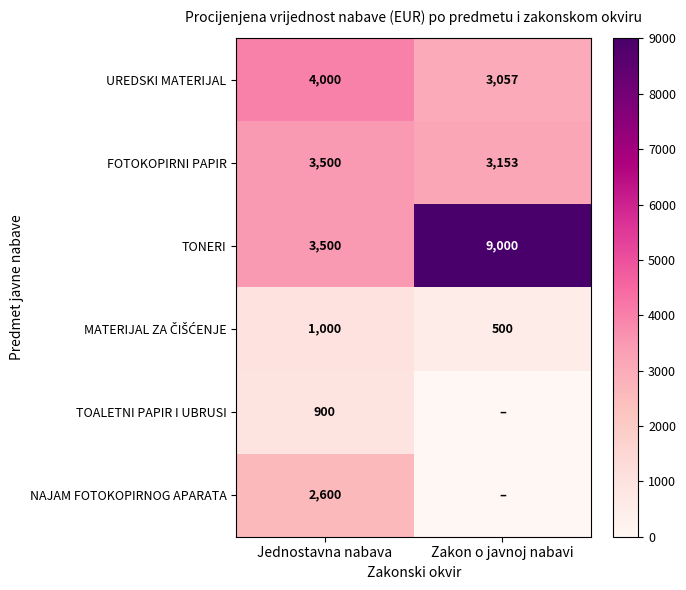

What is the difference between the TONERI values at Jednostavna nabava and Zakon o javnoj nabavi?

5500